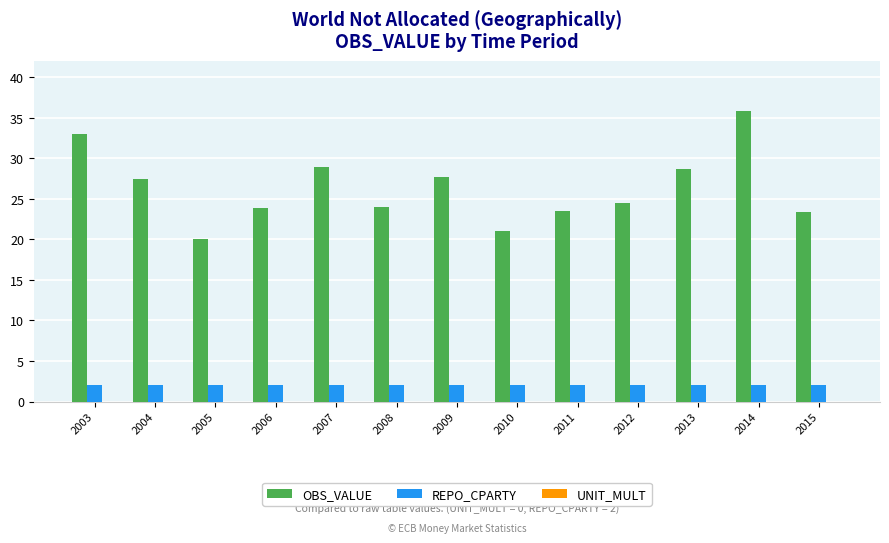

What is the value of the REPO_CPARTY bar at the 10th from the left?

2.0